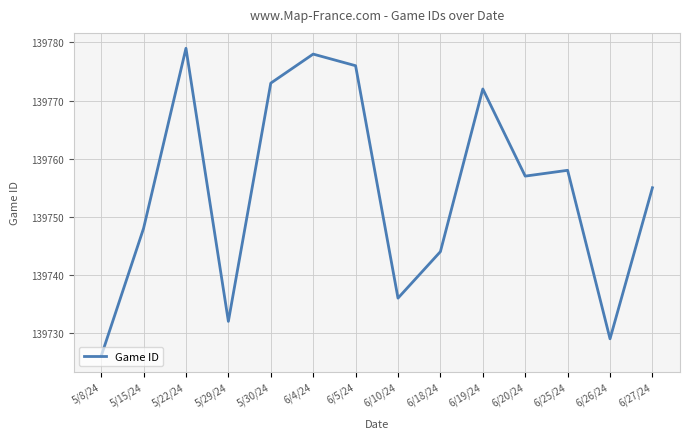

Which category has the lowest value across all series?

5/8/24